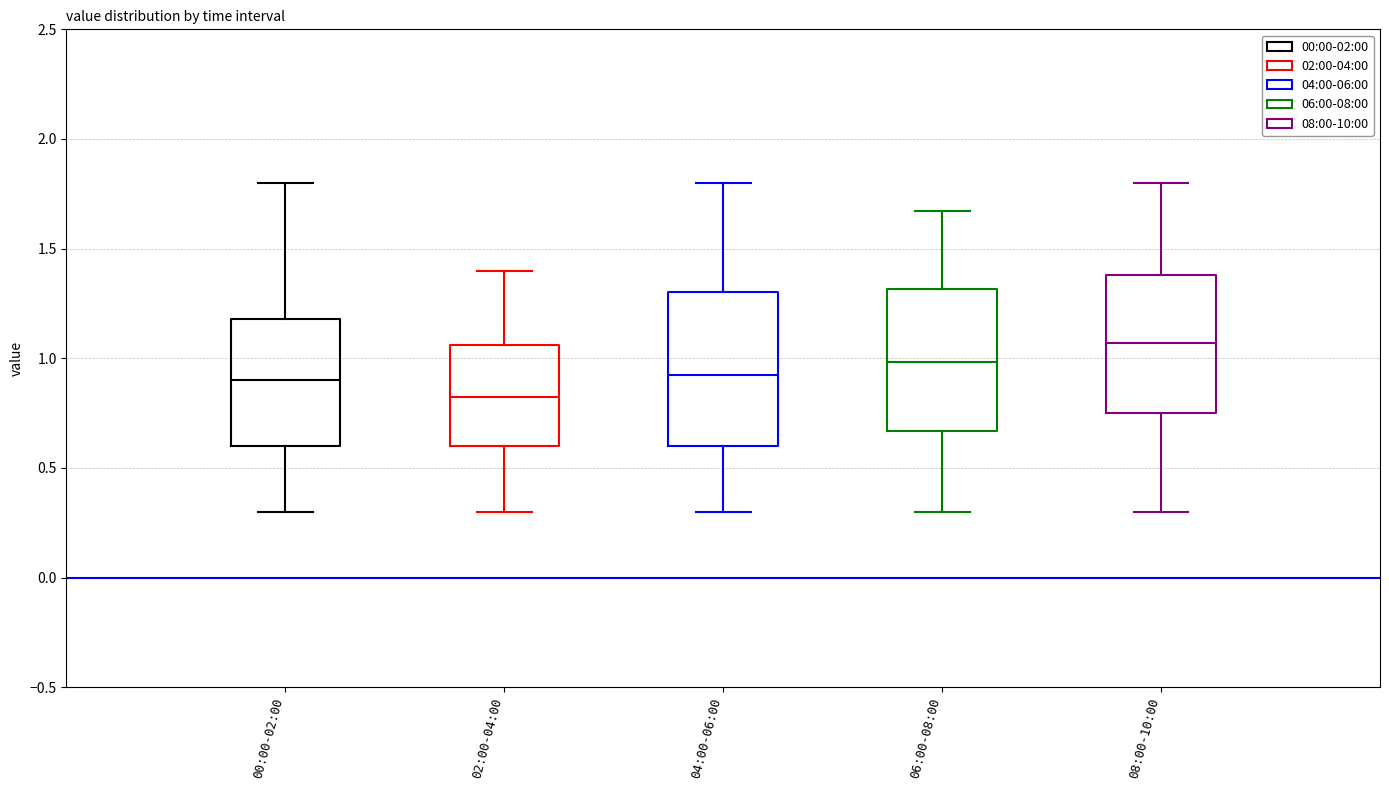

Reading left to right, transcribe this box plot: for each box, give where its median line is, the range the box spans, and where its two whiskers end, as read against the y-axis. The values are not printed on the chart, so give them approximately, as read against the axis.

00:00-02:00: median 0.90, box 0.60 to 1.20, whiskers 0.30 to 1.80
02:00-04:00: median 0.85, box 0.60 to 1.05, whiskers 0.30 to 1.40
04:00-06:00: median 0.95, box 0.60 to 1.30, whiskers 0.30 to 1.80
06:00-08:00: median 1.00, box 0.65 to 1.30, whiskers 0.30 to 1.65
08:00-10:00: median 1.05, box 0.75 to 1.40, whiskers 0.30 to 1.80